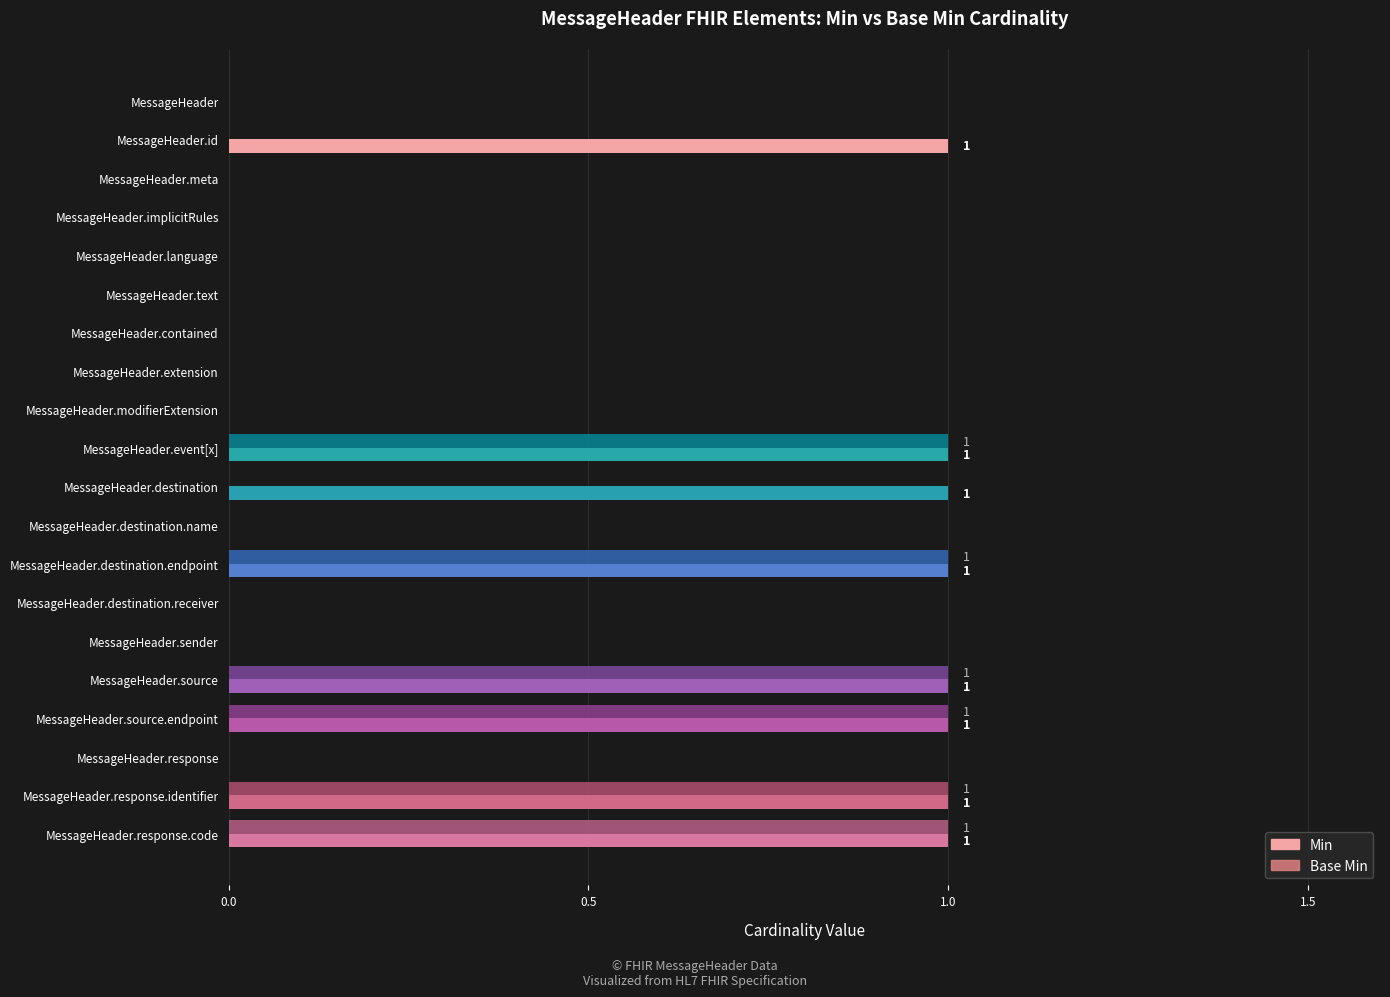

Which series has the largest total across all categories?

Min